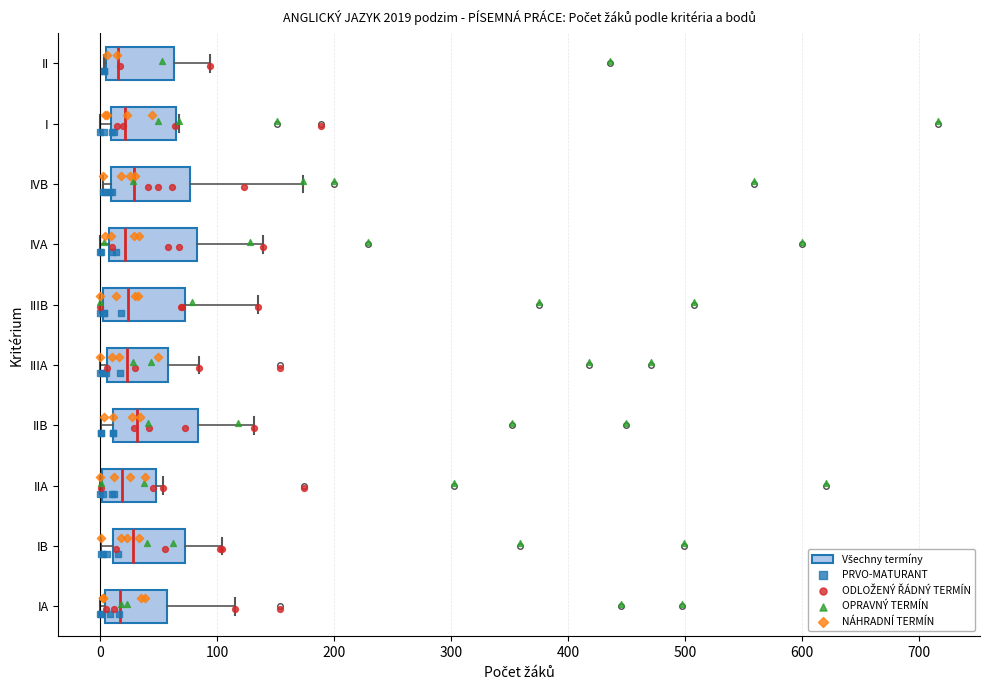

Where is the left edge of the box for IVB on the x-axis? The values are not printed on the chart, so give them approximately, as read against the axis.

10